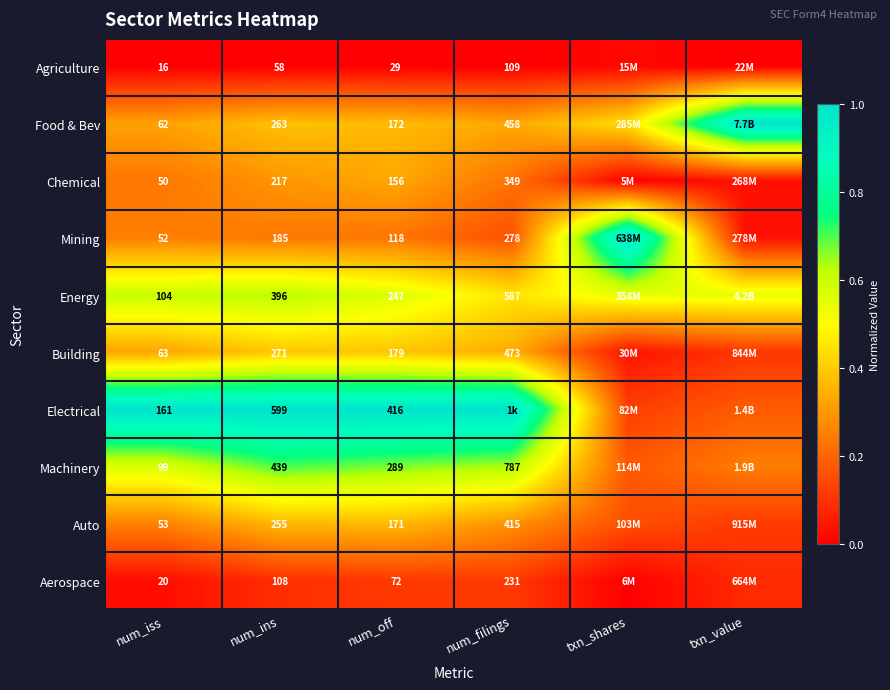

At num_iss, list the series in order from largest to smallest.

Electrical, Energy, Machinery, Building, Food & Bev, Auto, Mining, Chemical, Aerospace, Agriculture